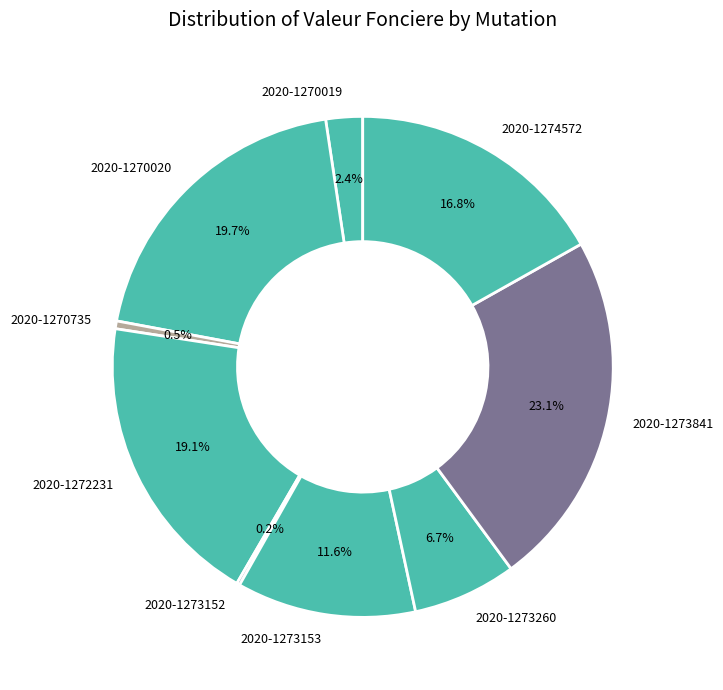

Do 2020-1270735 and 2020-1273260 together represent more than half of the pie?

No